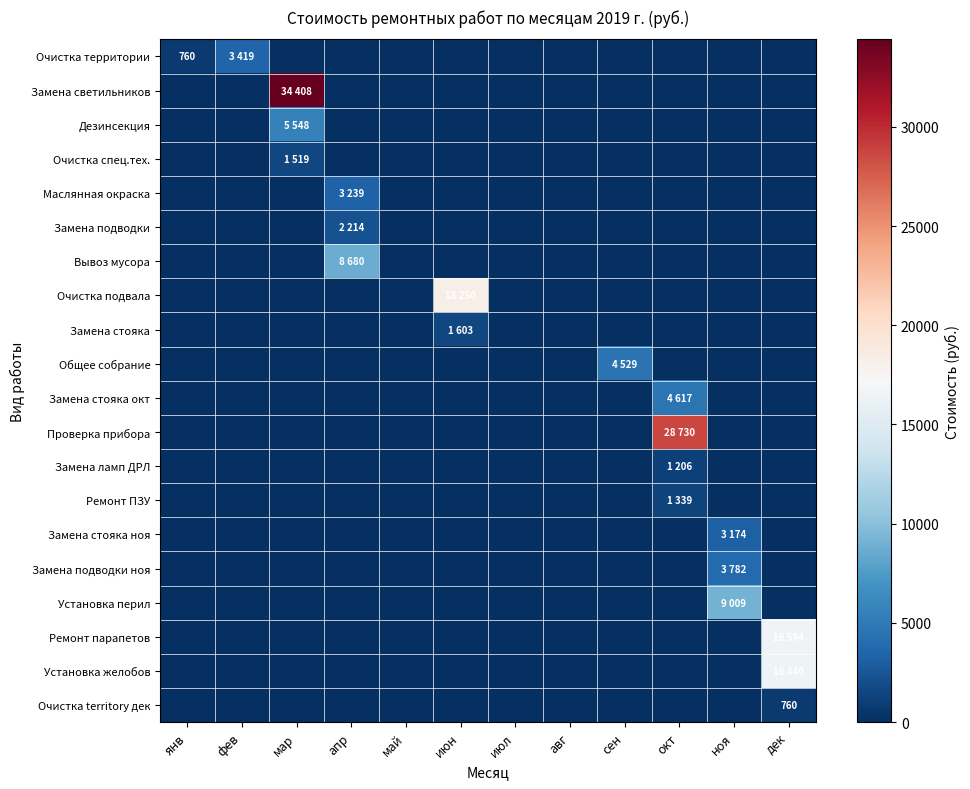

True or false: Дезинсекция has a value of 0 at июн.

True